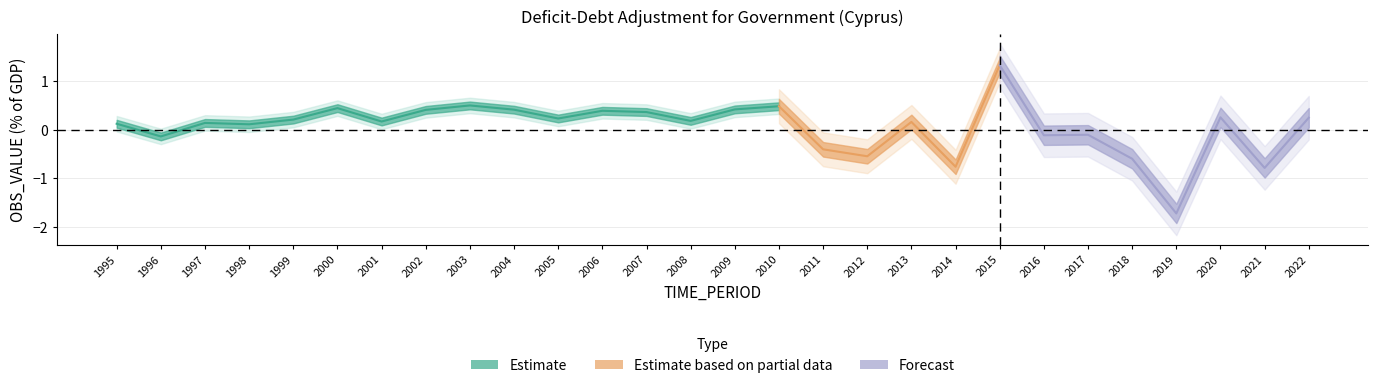

At which category does the data reach its first local valley?

1996